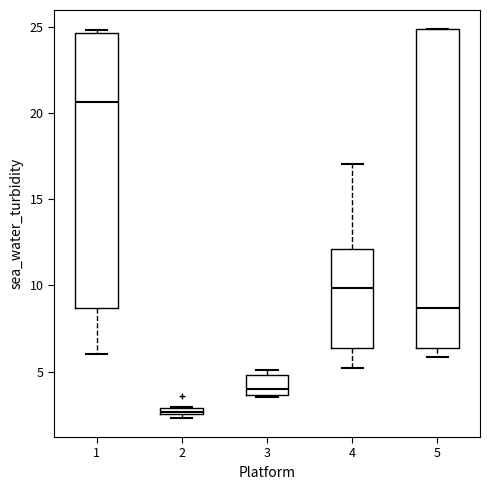

Which box is the tallest, from its lower edge to its upper edge?

5